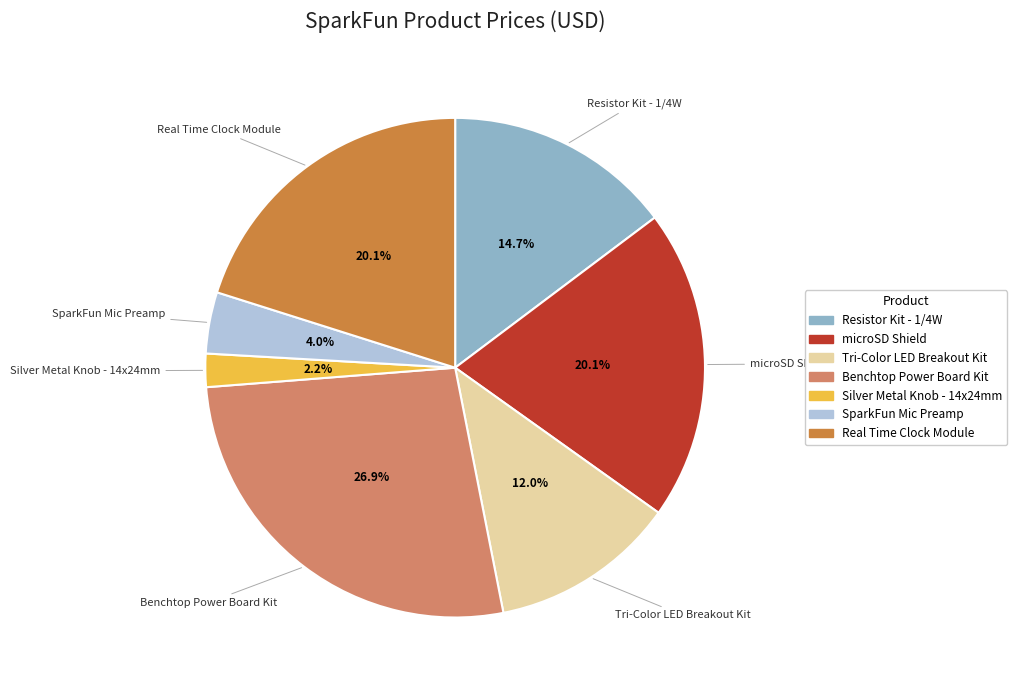

To the nearest percent, what is the difference between the largest and smallest slice percentages?

25%